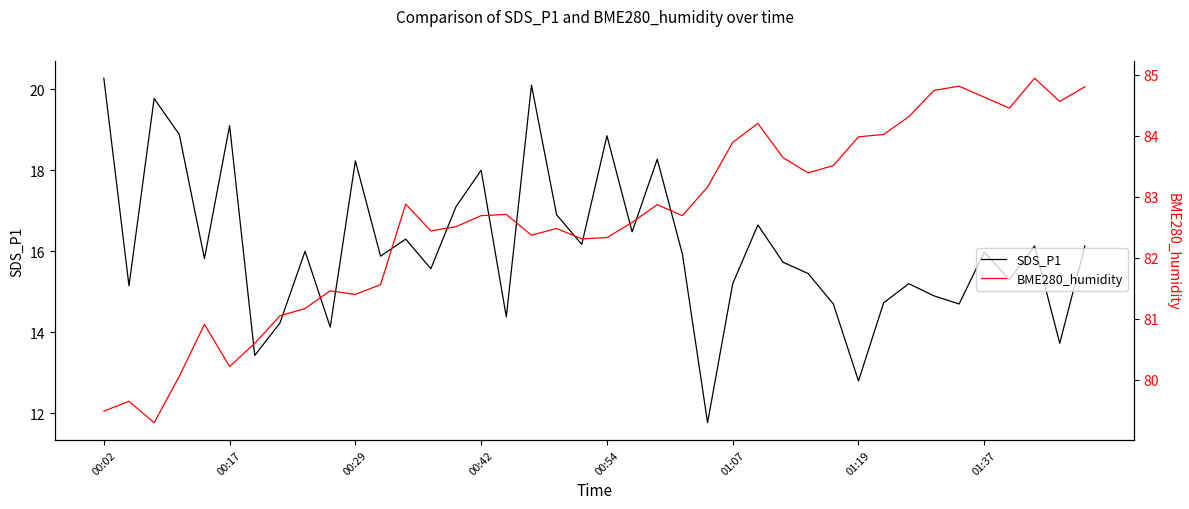

True or false: SDS_P1 and BME280_humidity intersect in this chart.

False